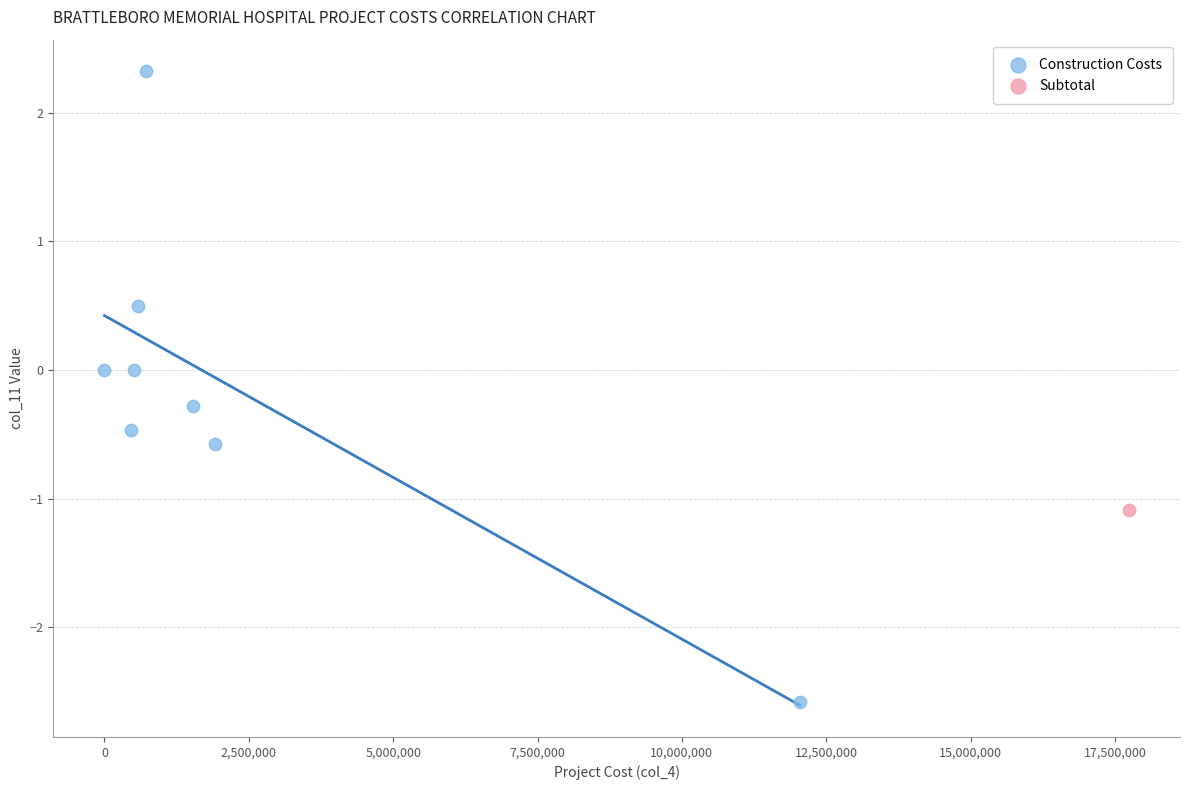

What are all the series names shown in the legend?

Construction Costs, Subtotal